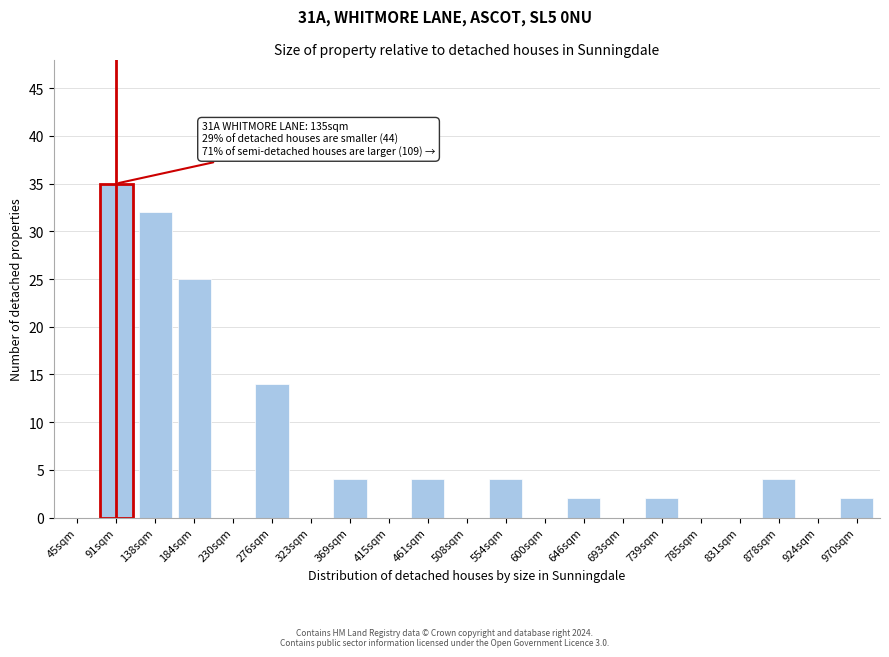

Reading right to left, extract all data points from this chart.

970sqm=2	924sqm=0	878sqm=4	831sqm=0	785sqm=0	739sqm=2	693sqm=0	646sqm=2	600sqm=0	554sqm=4	508sqm=0	461sqm=4	415sqm=0	369sqm=4	323sqm=0	276sqm=14	230sqm=0	184sqm=25	138sqm=32	91sqm=35	45sqm=0